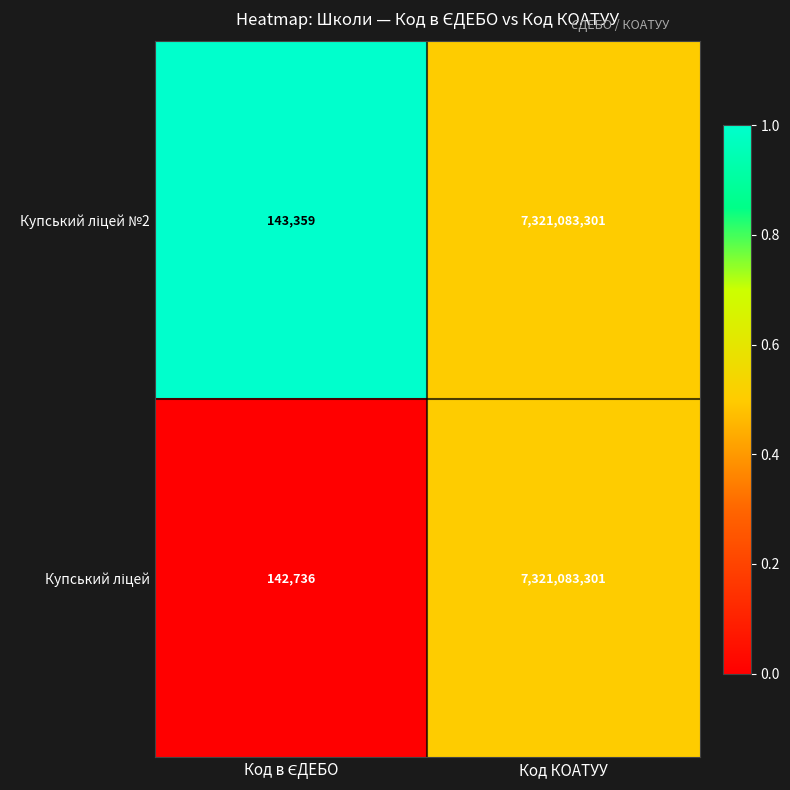

At which category is the sum across all series the highest?

Код КОАТУУ